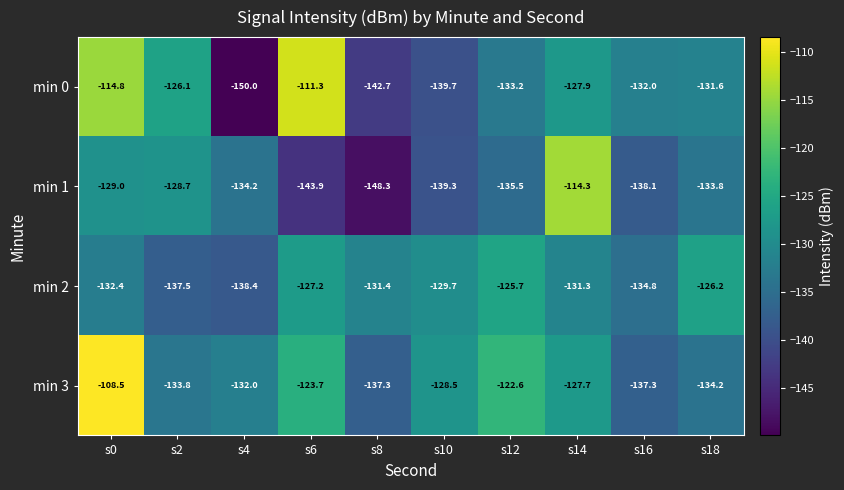

Which category has the highest value across all series?

s0